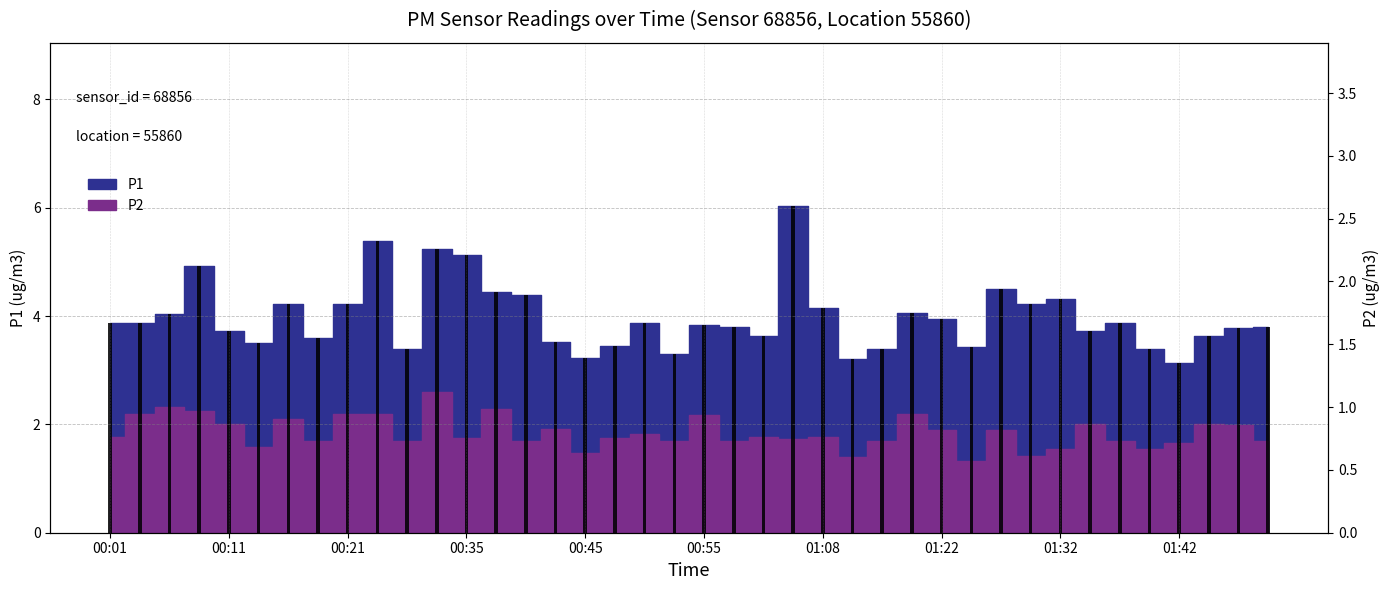

What is the change in value from 00:55 to 01:24?

-0.4